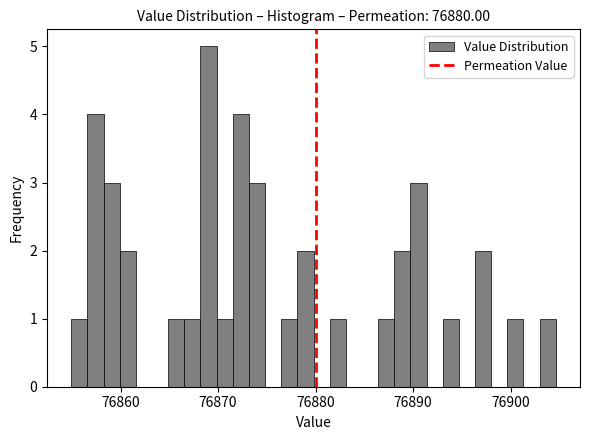

Around what value on the x-axis is the tallest bar? Give the approximate position of its centre, as read against the axis.

76869